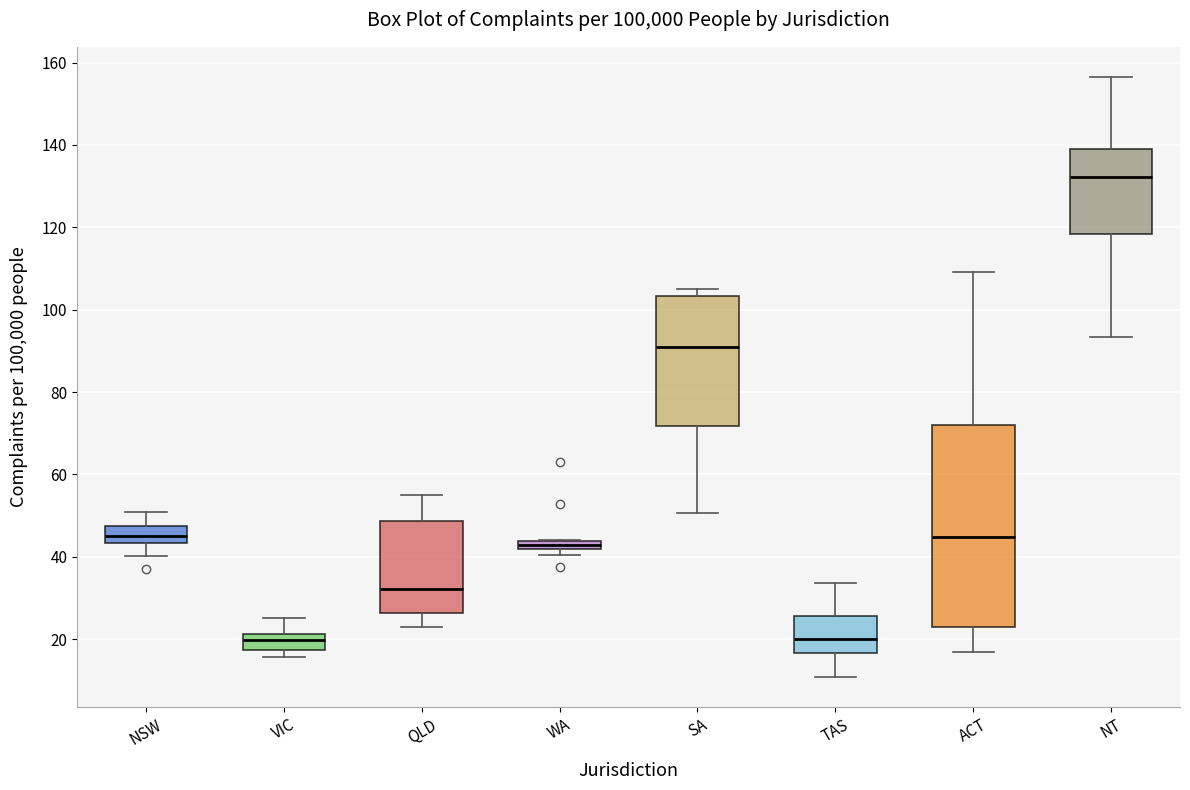

Which box is the tallest, from its lower edge to its upper edge?

ACT